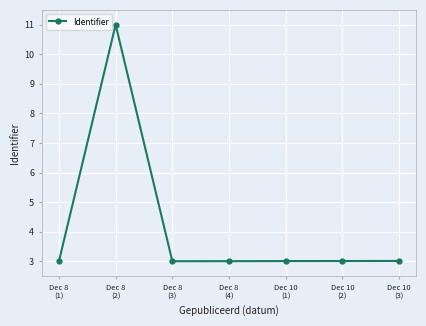

What is the smallest value displayed?

3.0